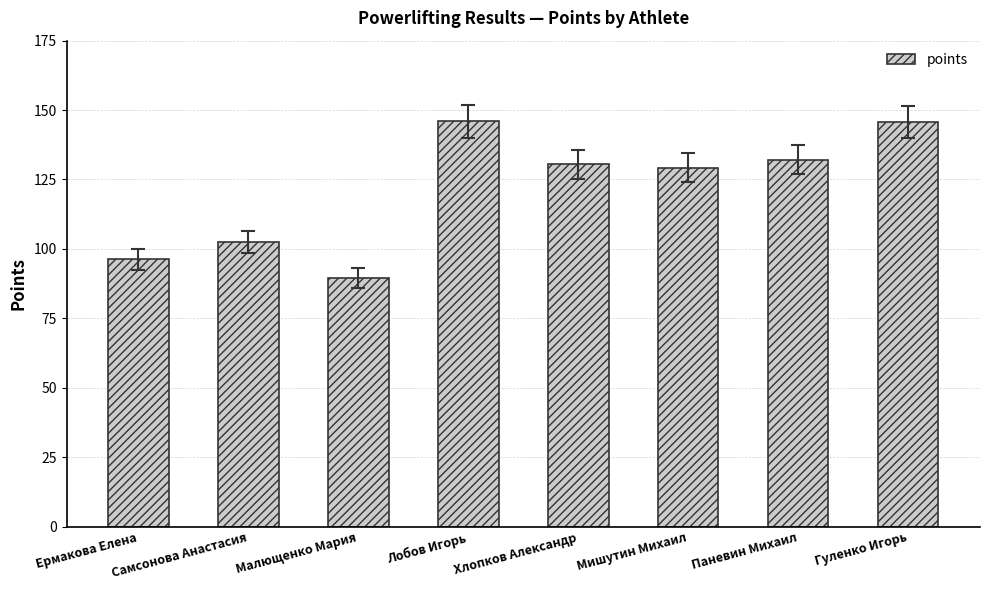

What is the change in value from Ермакова Елена to Гуленко Игорь?

+49.3